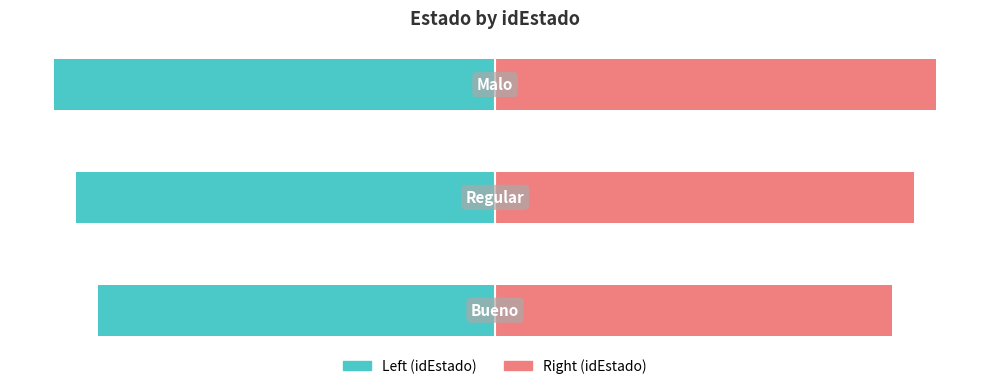

What is the value of the idEstado (Right) bar at the 1st from the left?

18